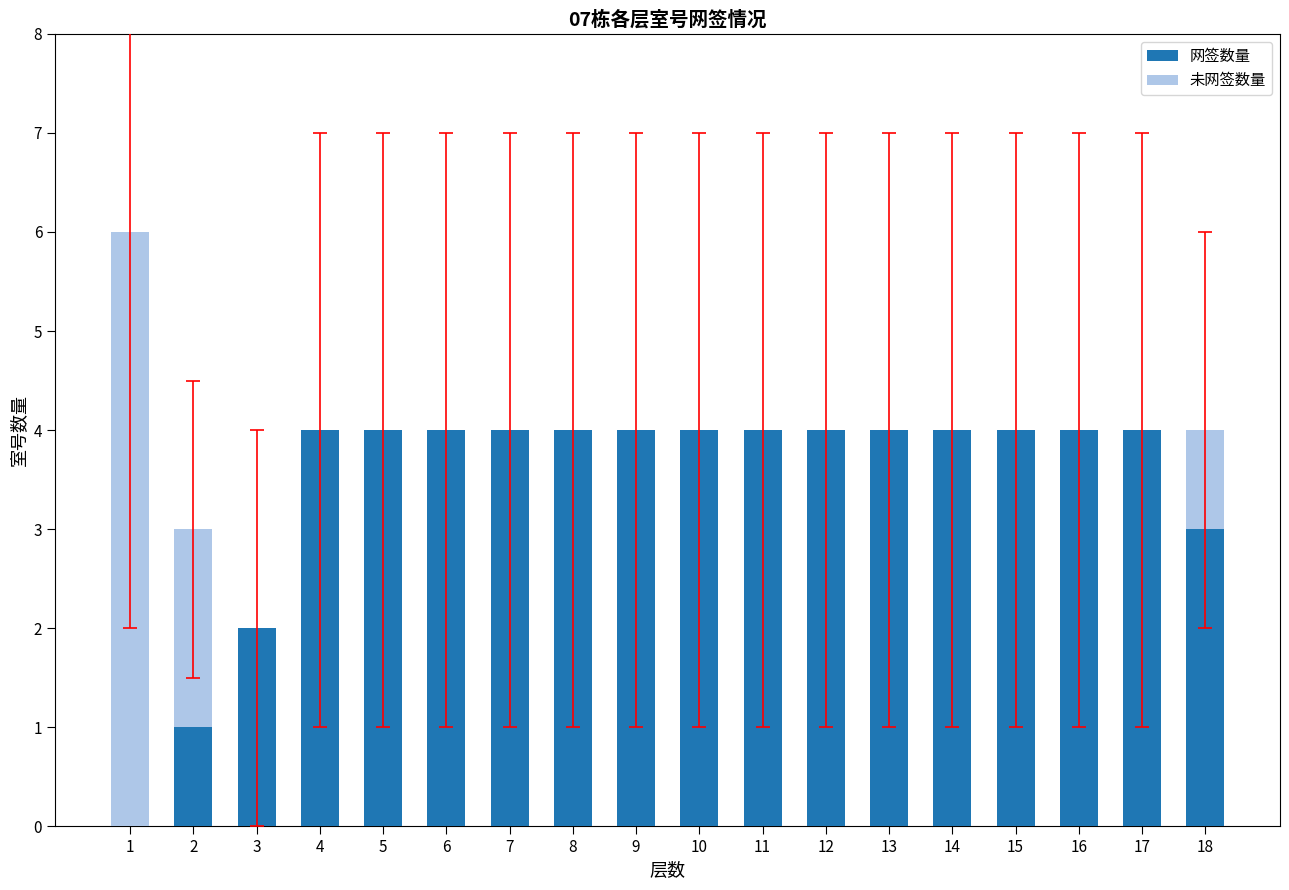

What is the maximum value for 网签数量?

4